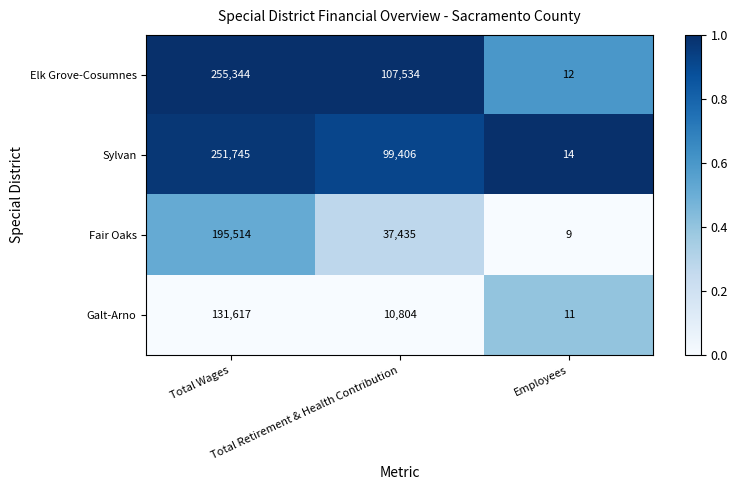

What is the difference between the highest and lowest values at Employees?

5